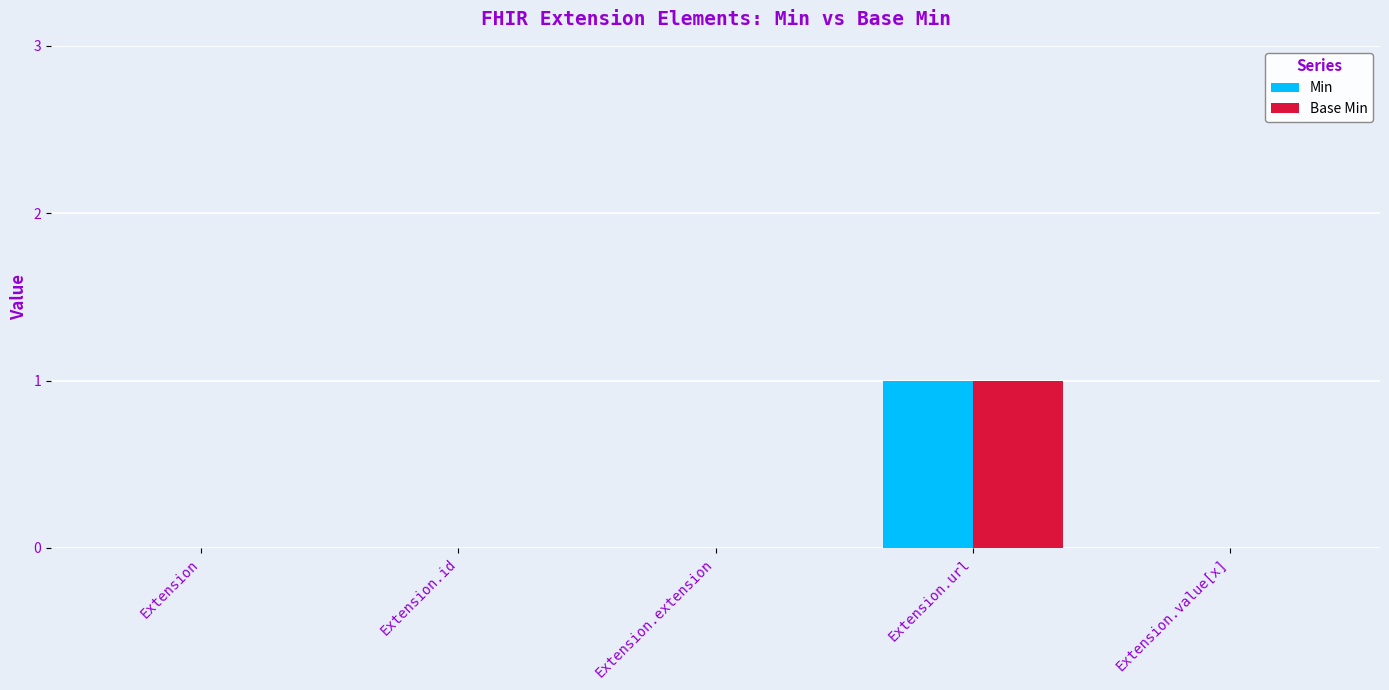

Count the number of categories in the chart.

5